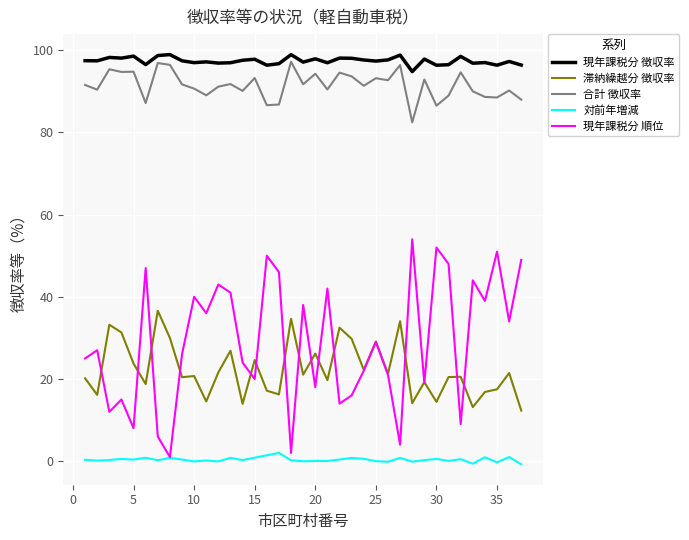

Does the chart have visible grid lines?

Yes